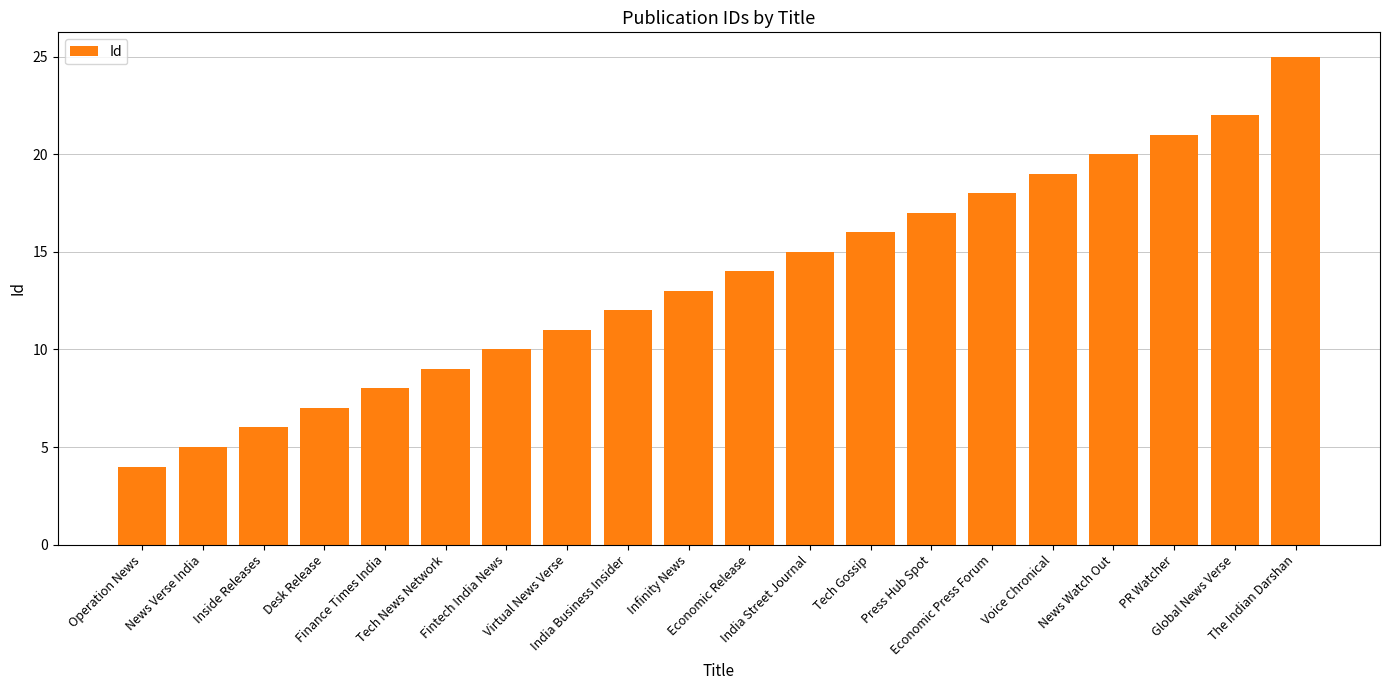

Is it true that the value at PR Watcher is 29?

False